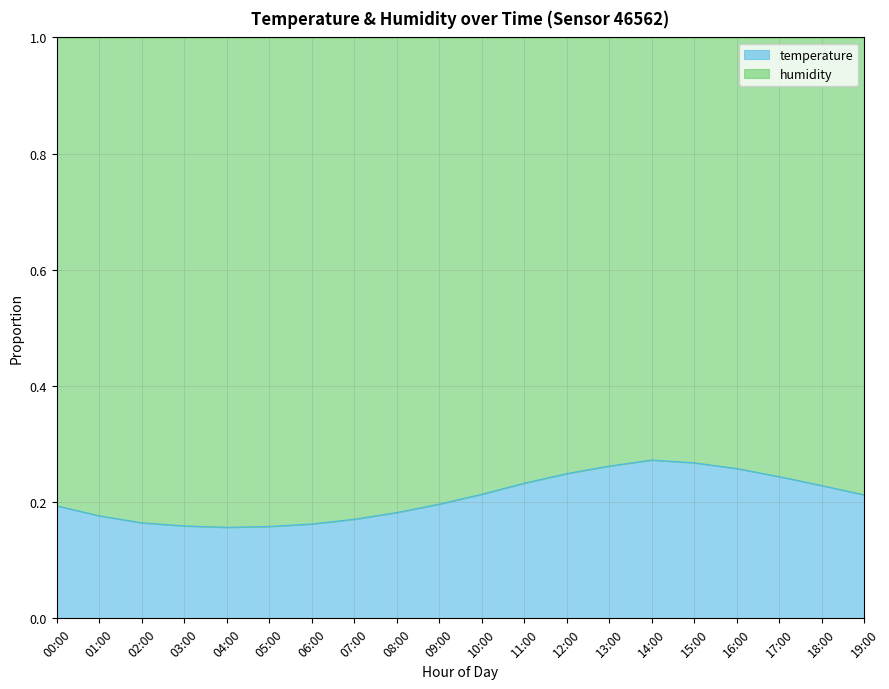

What position from the right is 09:00?

11